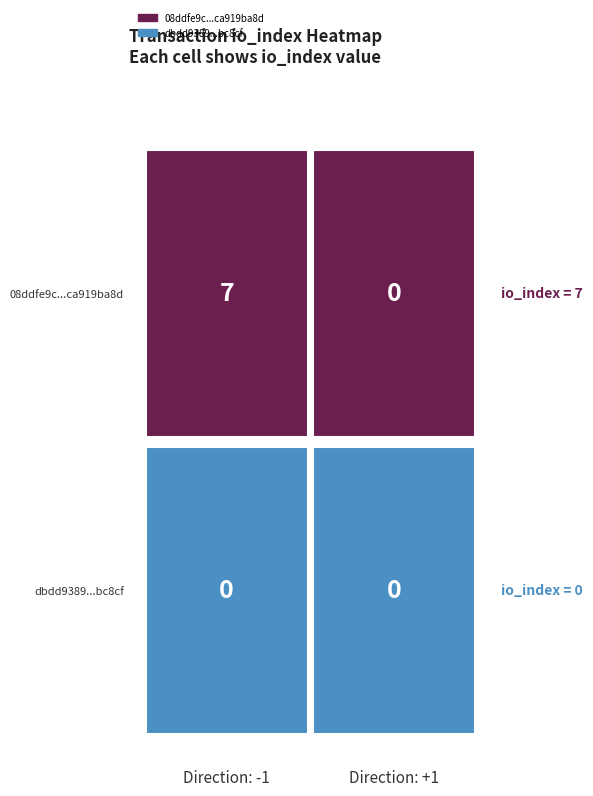

Which series changed the most between -1 and 1?

08ddfe9c73bbdcb6886bb8f1d8d489ca919ba8d